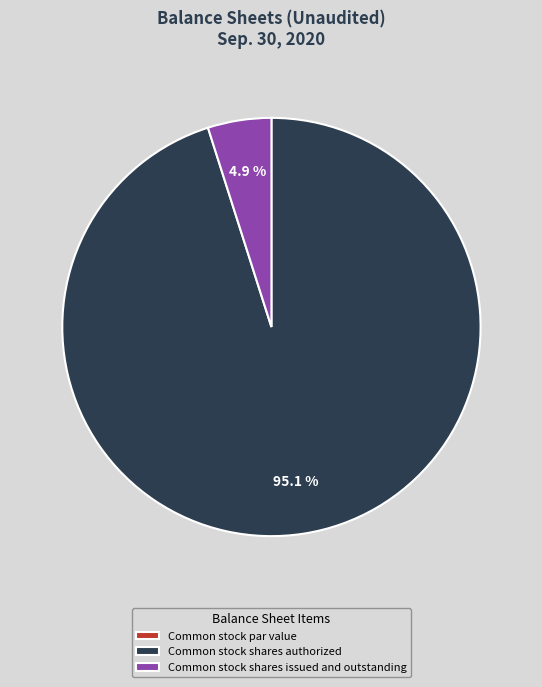

Is the sum of Common stock shares authorized and Common stock shares issued and outstanding greater than half?

Yes